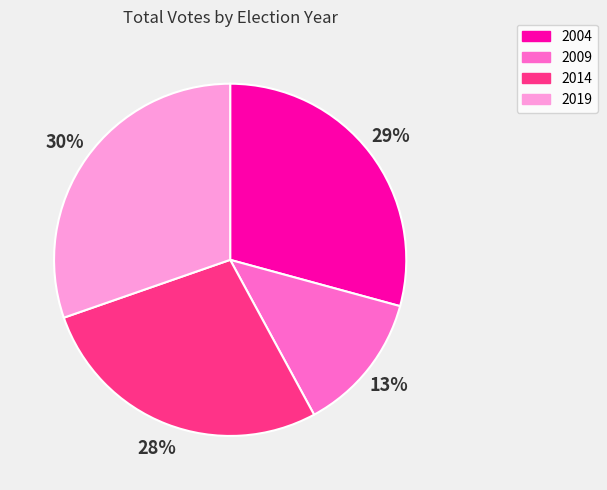

Rank the categories by value from lowest to highest.

2009, 2014, 2004, 2019